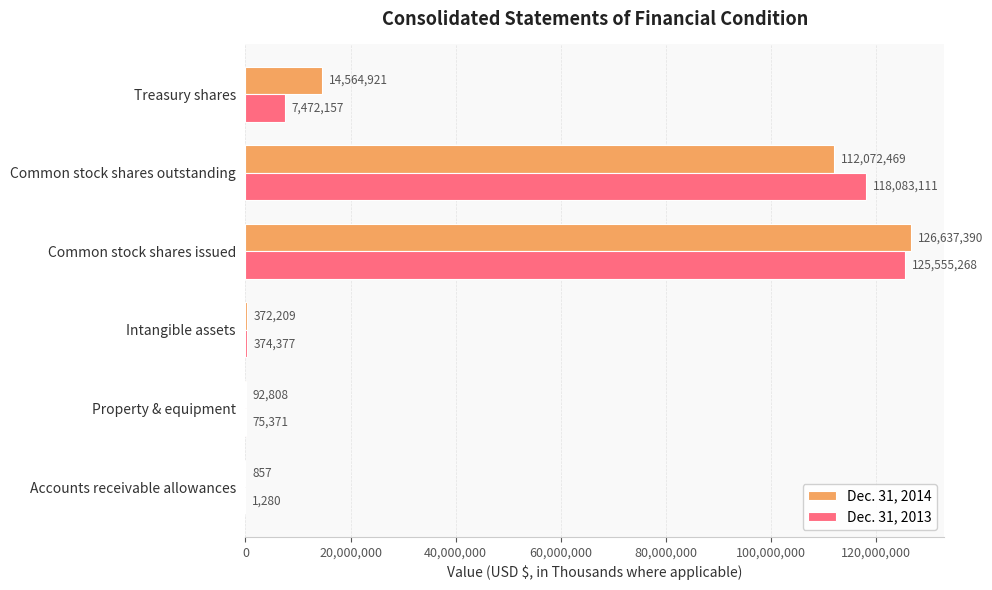

True or false: Dec. 31, 2014 has a value of 14564921 at Treasury shares.

True